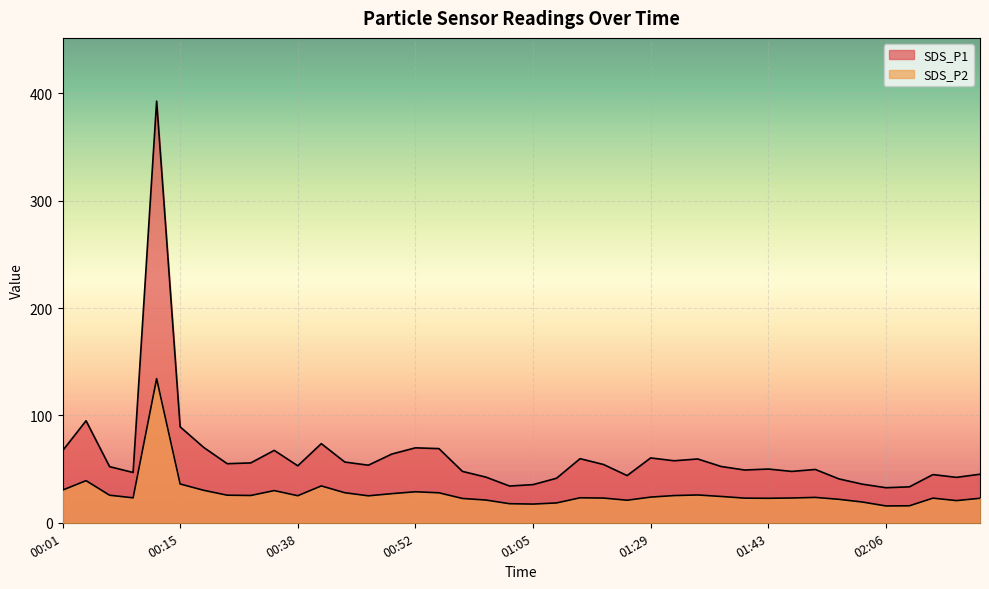

List the labels in order of SDS_P2 value, largest first.

00:12, 00:04, 00:15, 00:40, 00:01, 00:18, 00:35, 00:52, 00:43, 00:54, 00:49, 01:34, 00:20, 00:07, 00:23, 01:32, 00:38, 00:46, 01:37, 01:29, 01:58, 01:11, 00:09, 01:55, 01:14, 01:40, 02:12, 02:17, 01:43, 00:57, 02:00, 01:00, 01:26, 02:14, 02:03, 01:08, 01:03, 01:05, 02:09, 02:06